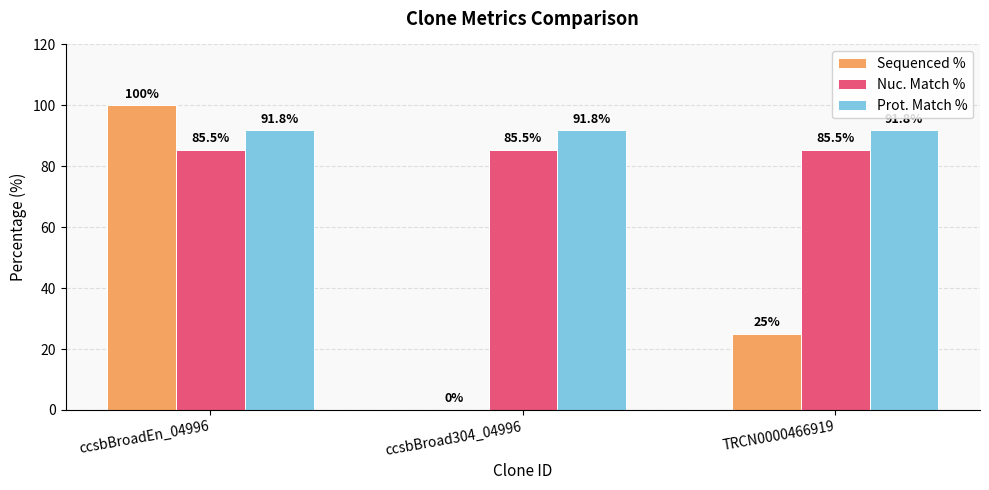

True or false: Nuc. Match % has a value of 85.5 at ccsbBroadEn_04996.

True